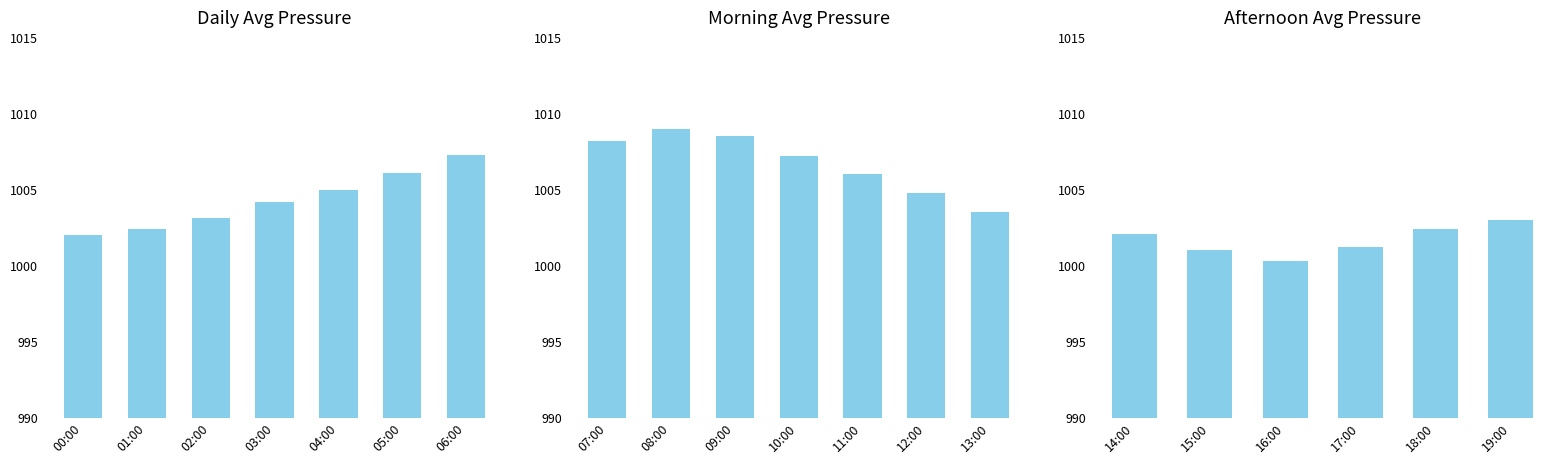

What is the label of the 4th bar from the left?

17:00